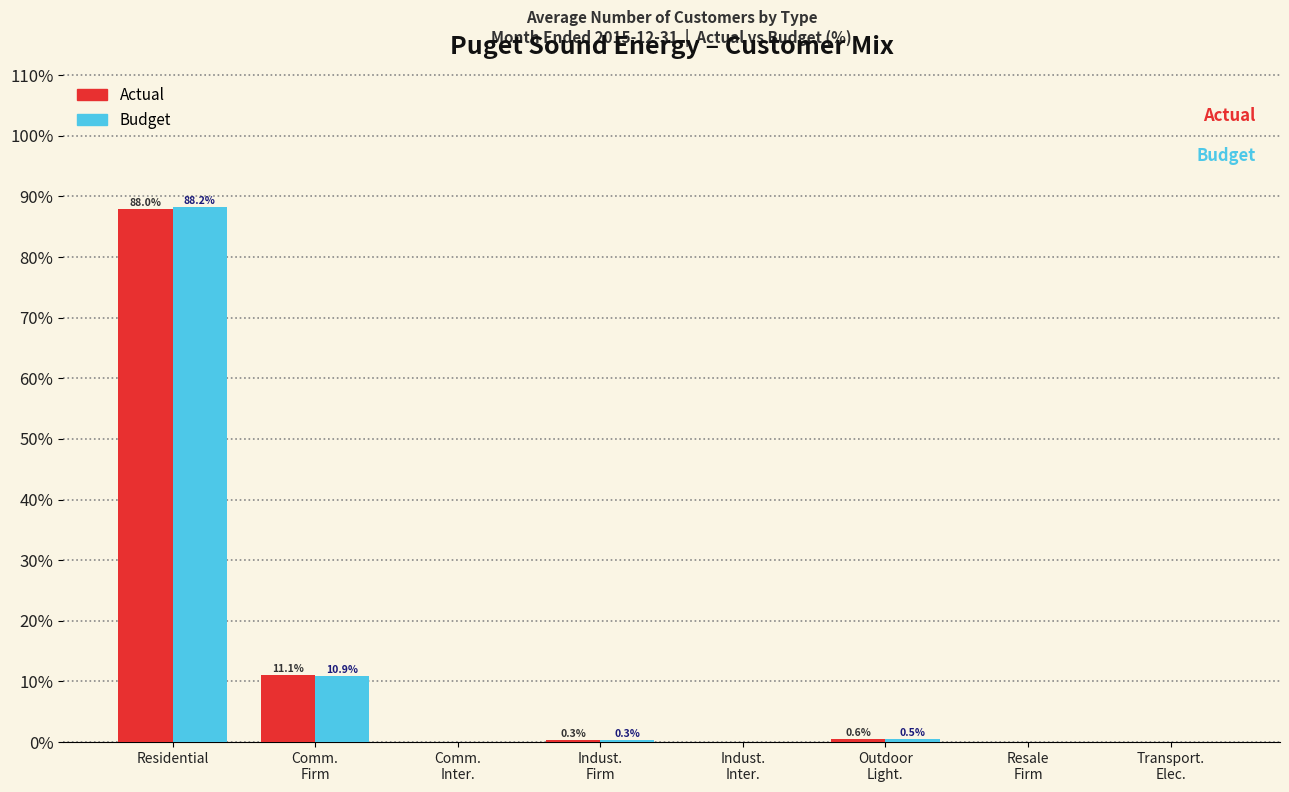

Which label corresponds to the largest value in the chart?

Residential